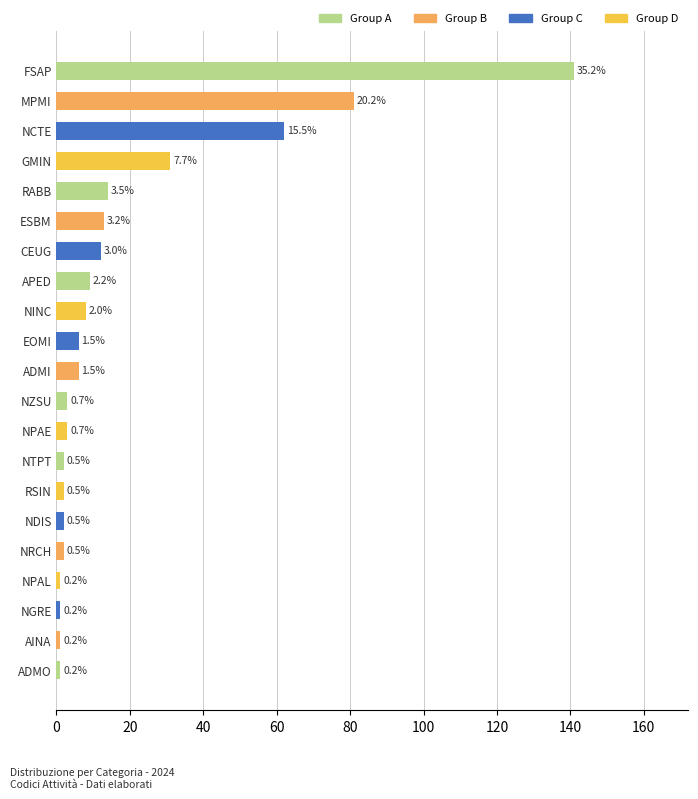

What is the smallest value displayed?

1